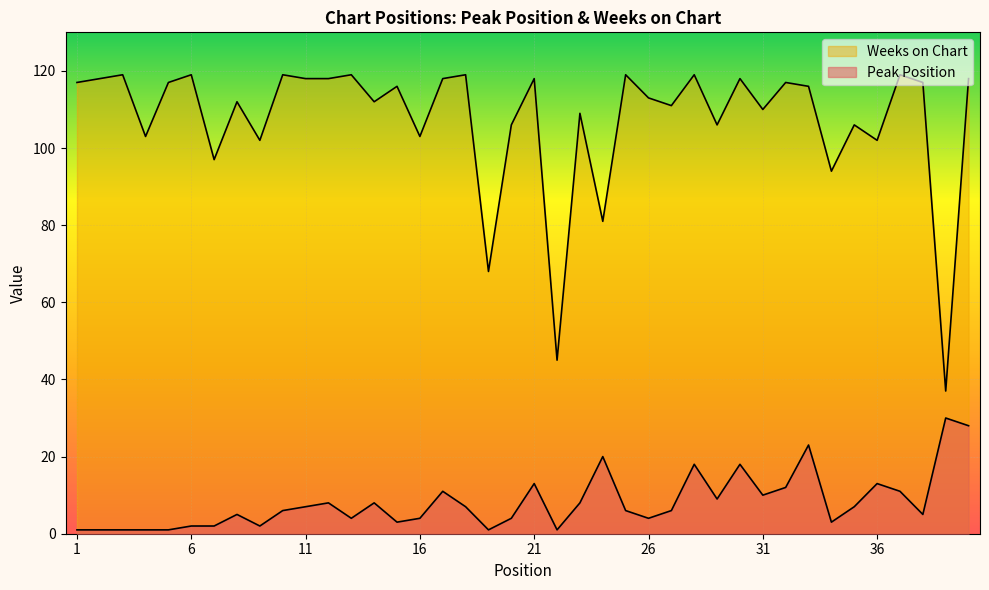

Rank the series by their maximum value, from highest to lowest.

Weeks on Chart, Peak Position